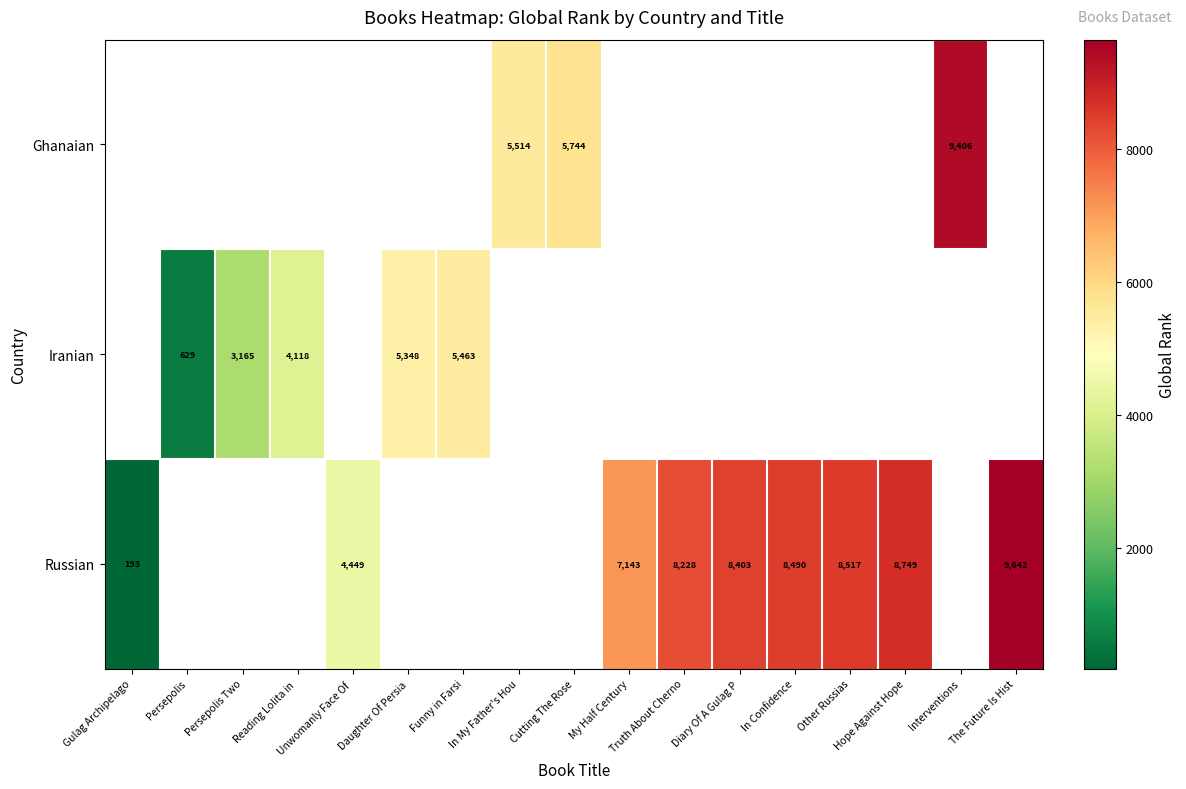

Is it true that Iranian equals 369 at Persepolis?

False